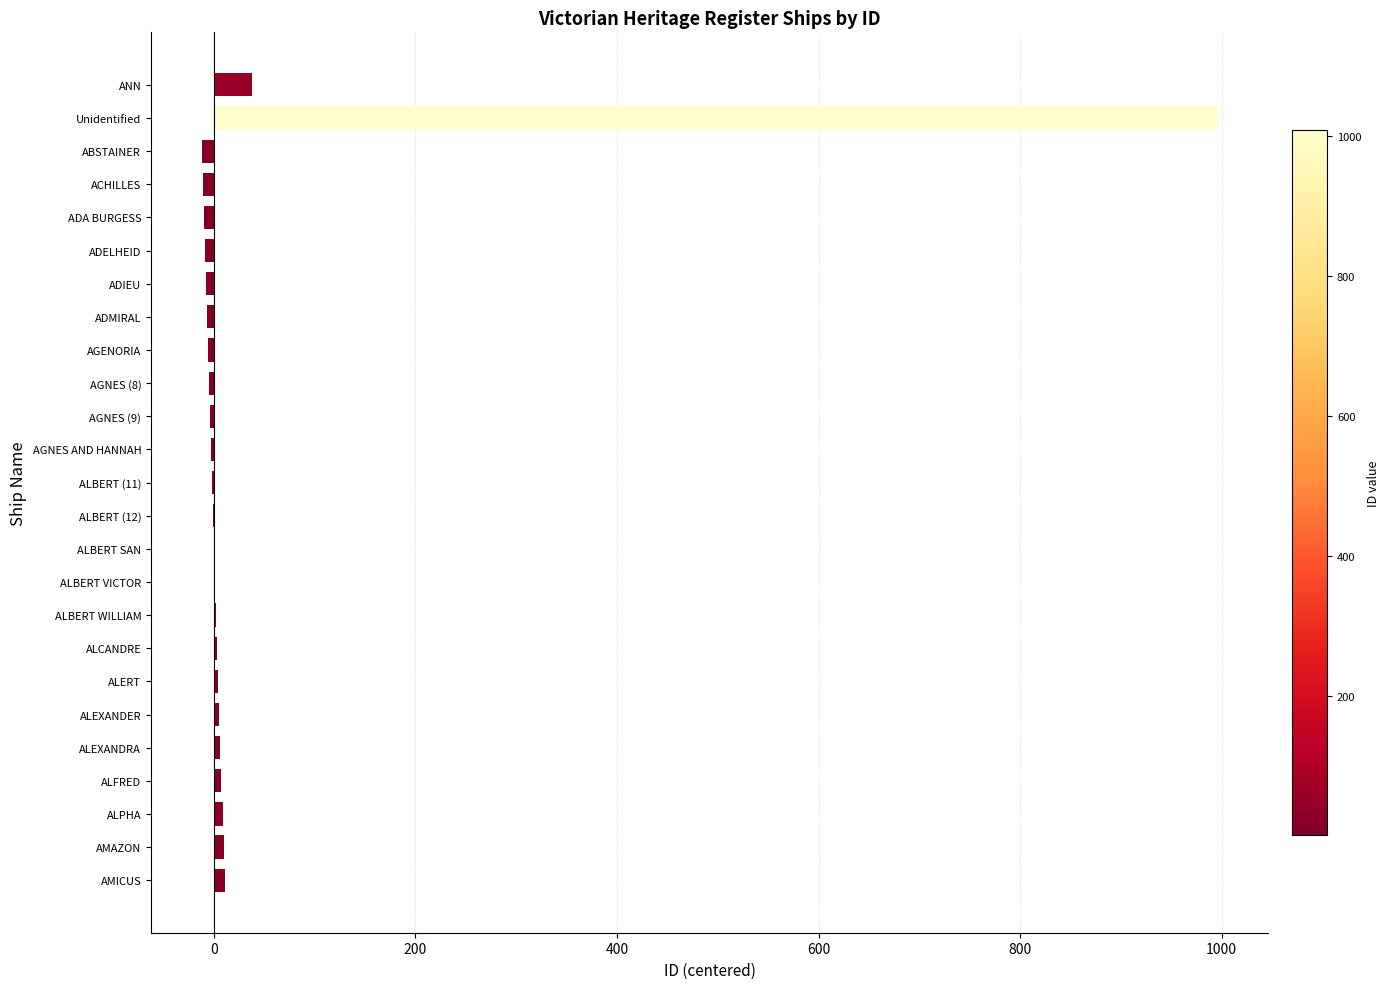

What is the difference between the values at ALBERT WILLIAM and ADMIRAL?

9